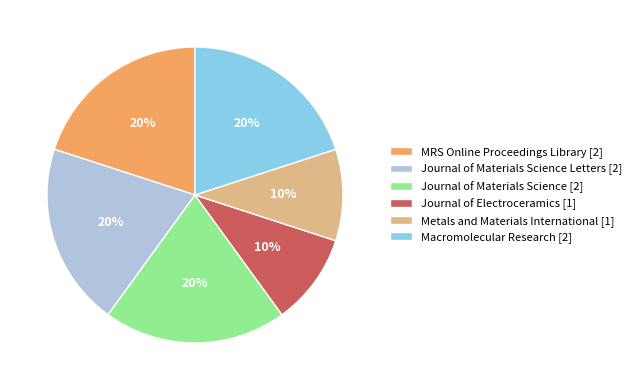

To the nearest percent, what percentage of the pie is Journal of Electroceramics [1]?

10%